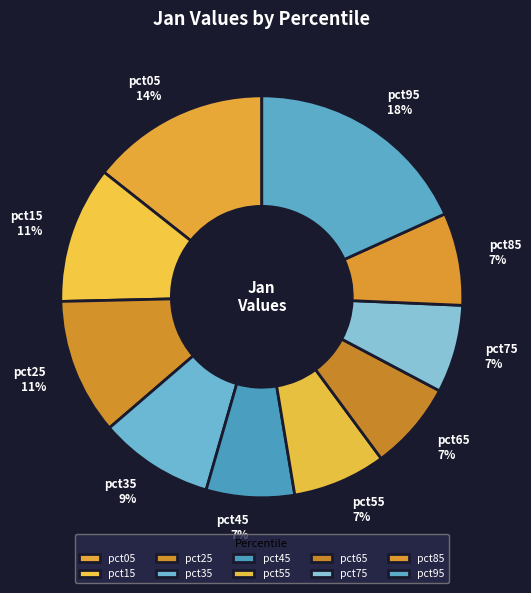

To the nearest percent, what percentage of the pie is pct75?

7%